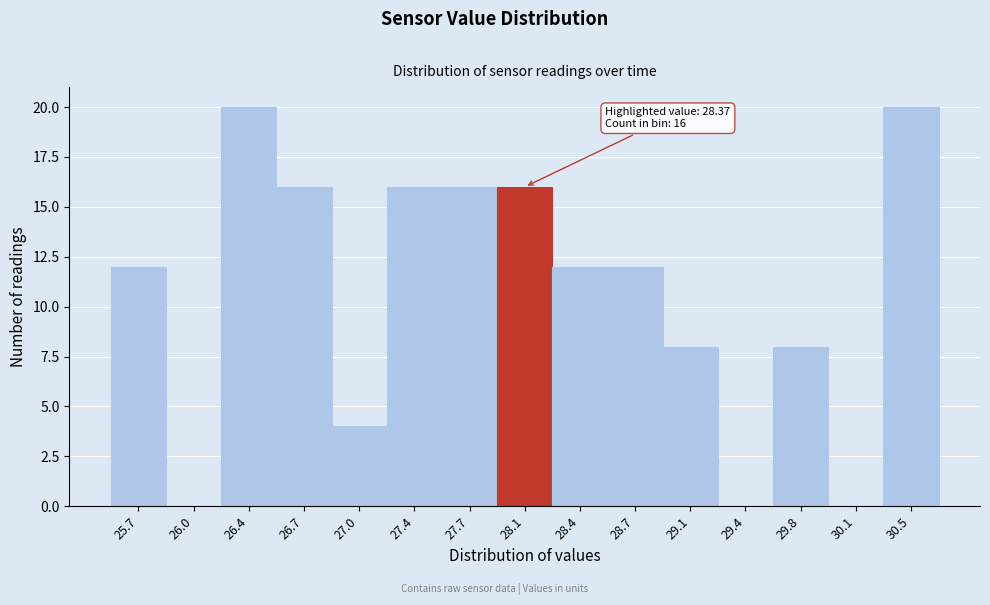

Reading left to right, extract all data points from this chart.

25.7=12	26.0=0	26.4=20	26.7=16	27.0=4	27.4=16	27.7=16	28.1=16	28.4=12	28.7=12	29.1=8	29.4=0	29.8=8	30.1=0	30.5=20